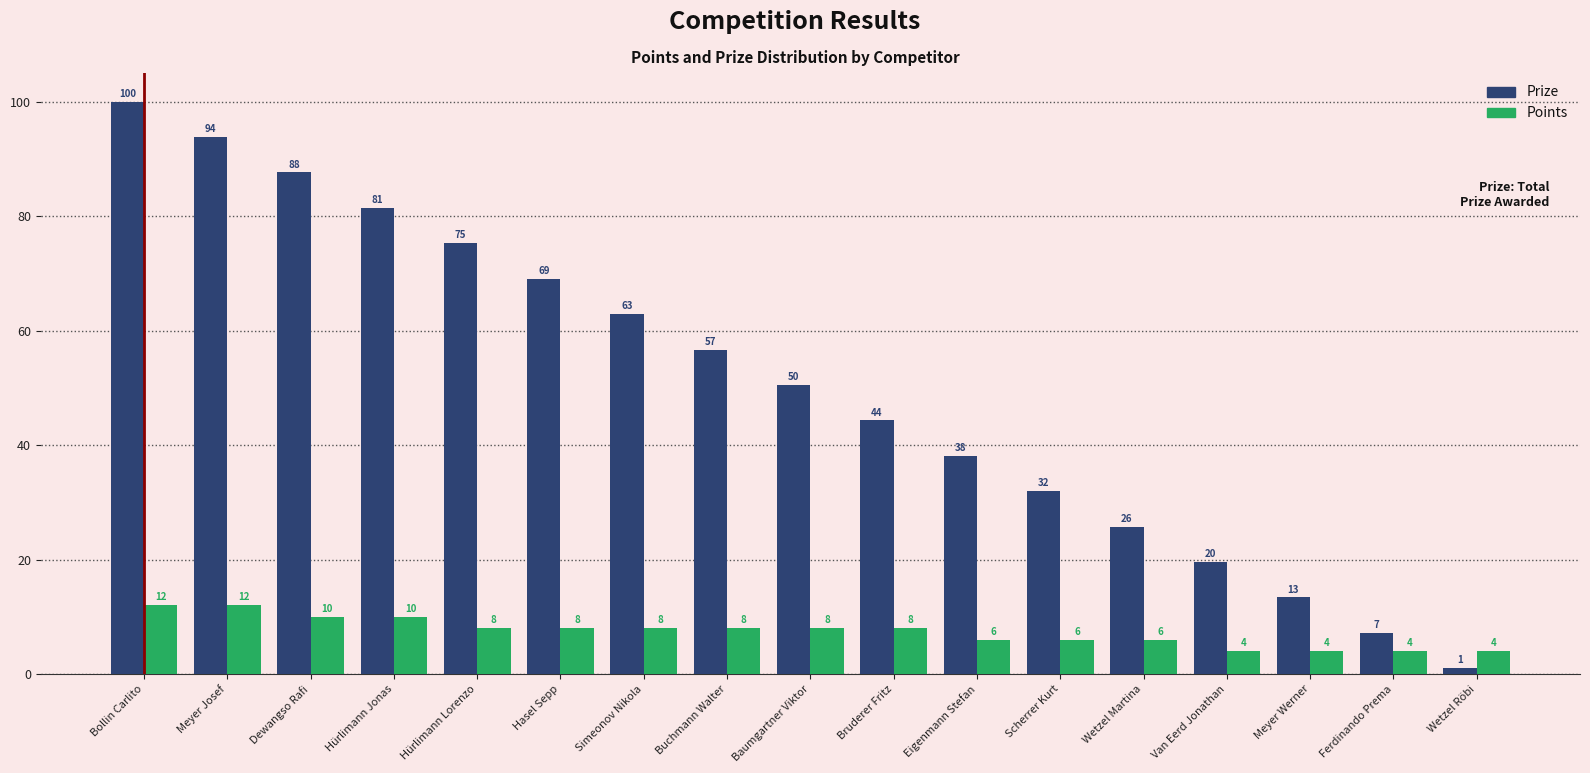

How many Points values are between 6 and 8?

9